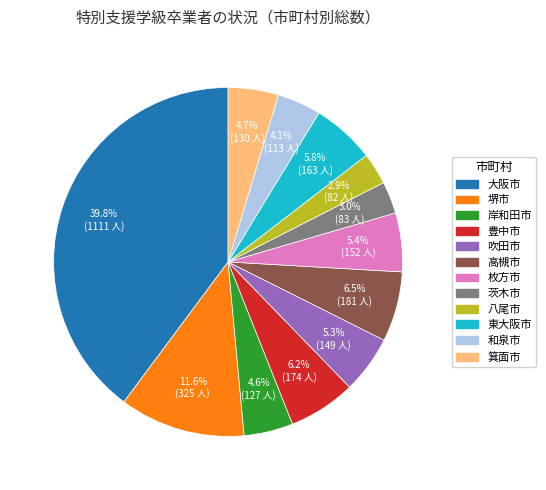

Does 吹田市 represent more than half of the total?

No